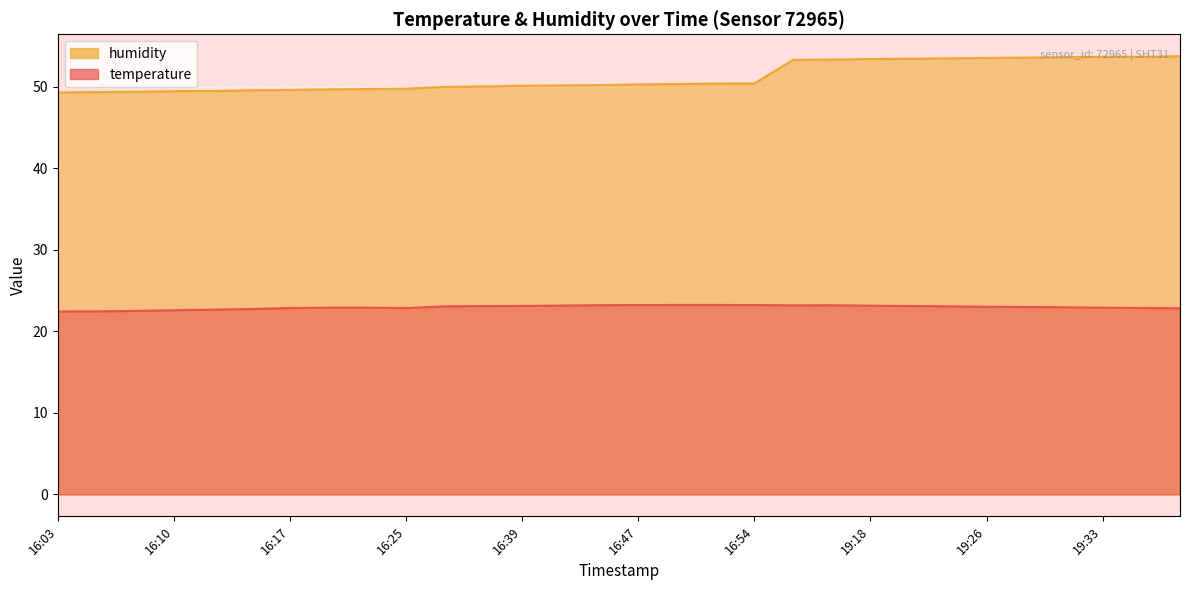

Reading left to right, transcribe all the data shown in this chart.

temperature: 16:03=22.4	16:05=22.5	16:08=22.5	16:10=22.6	16:13=22.7	16:15=22.8	16:17=22.9	16:20=22.9	16:22=22.9	16:25=22.9	16:34=23.1	16:37=23.1	16:39=23.1	16:42=23.2	16:44=23.2	16:47=23.2	16:49=23.2	16:51=23.2	16:54=23.2	19:13=23.2	19:16=23.2	19:18=23.2	19:21=23.1	19:23=23.1	19:26=23.0	19:28=23.0	19:31=23.0	19:33=22.9	19:36=22.9	19:38=22.8
humidity: 16:03=49.3	16:05=49.4	16:08=49.4	16:10=49.5	16:13=49.5	16:15=49.6	16:17=49.6	16:20=49.7	16:22=49.7	16:25=49.8	16:34=50.0	16:37=50.1	16:39=50.1	16:42=50.2	16:44=50.2	16:47=50.3	16:49=50.4	16:51=50.4	16:54=50.4	19:13=53.3	19:16=53.4	19:18=53.4	19:21=53.5	19:23=53.5	19:26=53.6	19:28=53.6	19:31=53.6	19:33=53.7	19:36=53.7	19:38=53.8